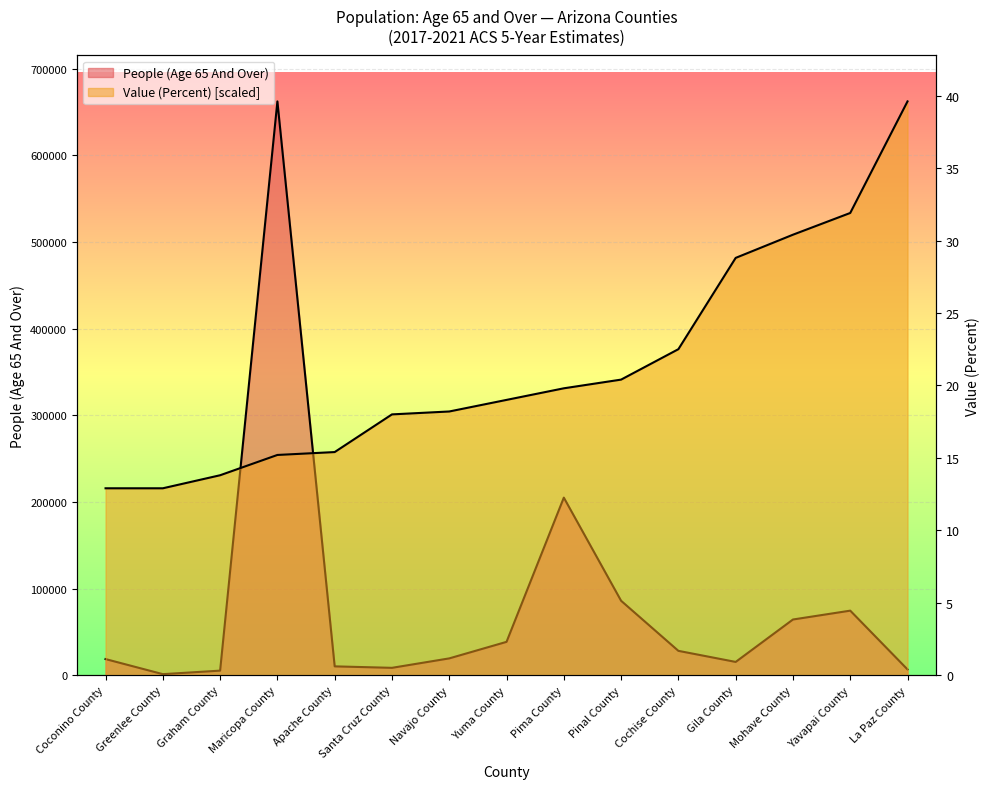

Which category has the lowest value across all series?

Greenlee County